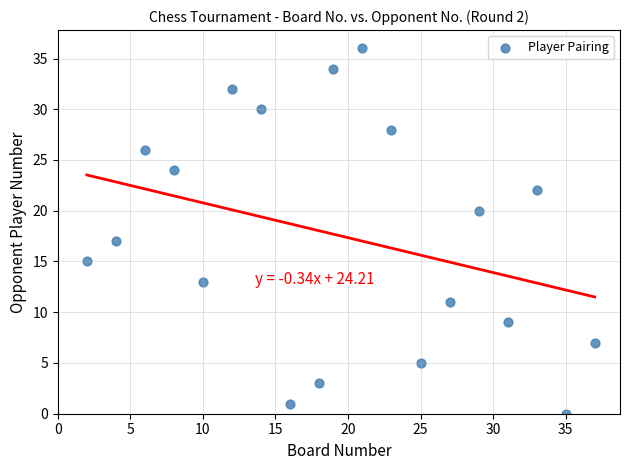

What Y value in the scatter plot is closest to 18?

17